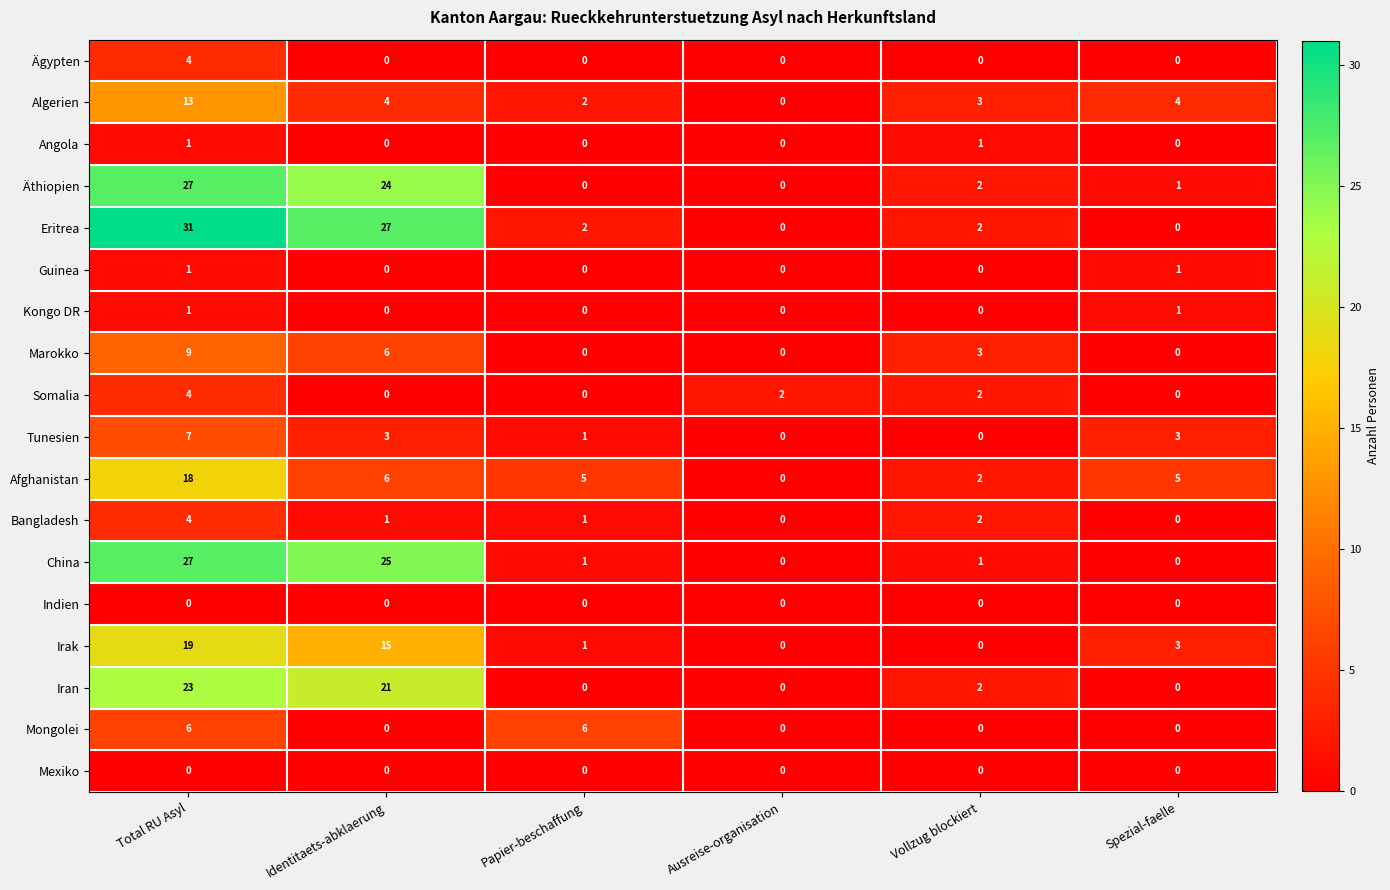

What is the greatest value displayed?

31